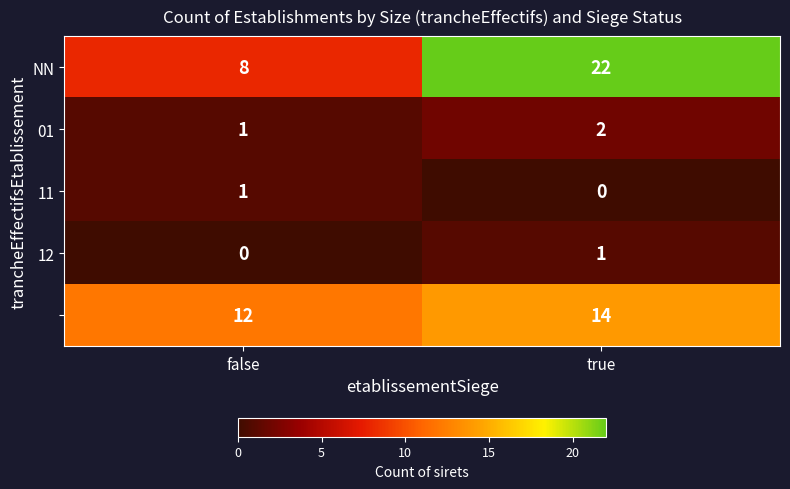

What is the total value across all series at true?

39